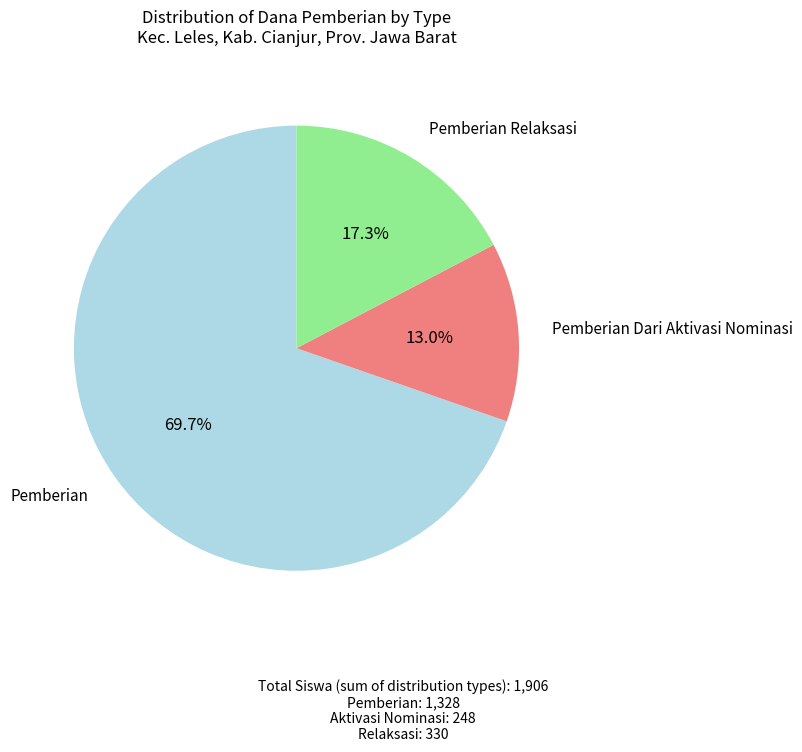

Is there a majority slice in this chart?

Yes